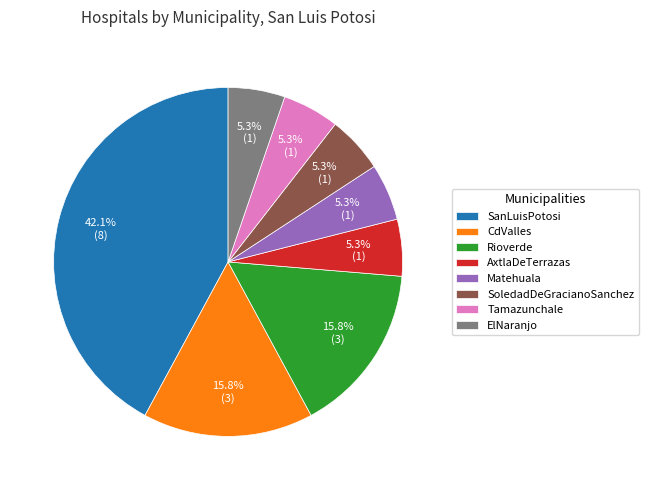

What is the ratio of the value at Matehuala to the value at AxtlaDeTerrazas?

1.0